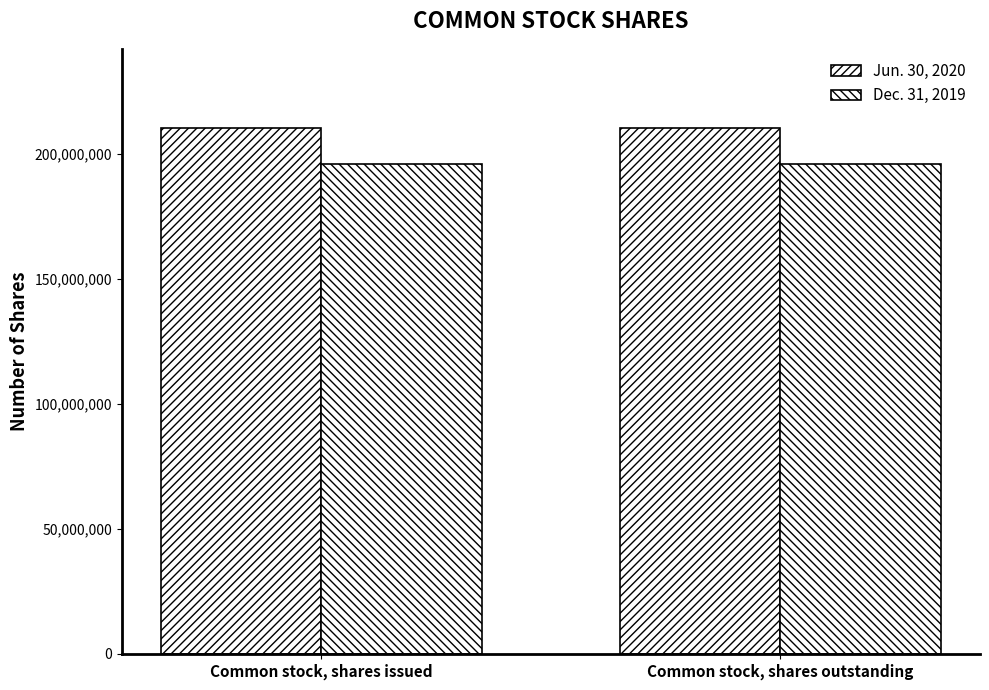

Count the number of categories in the chart.

2